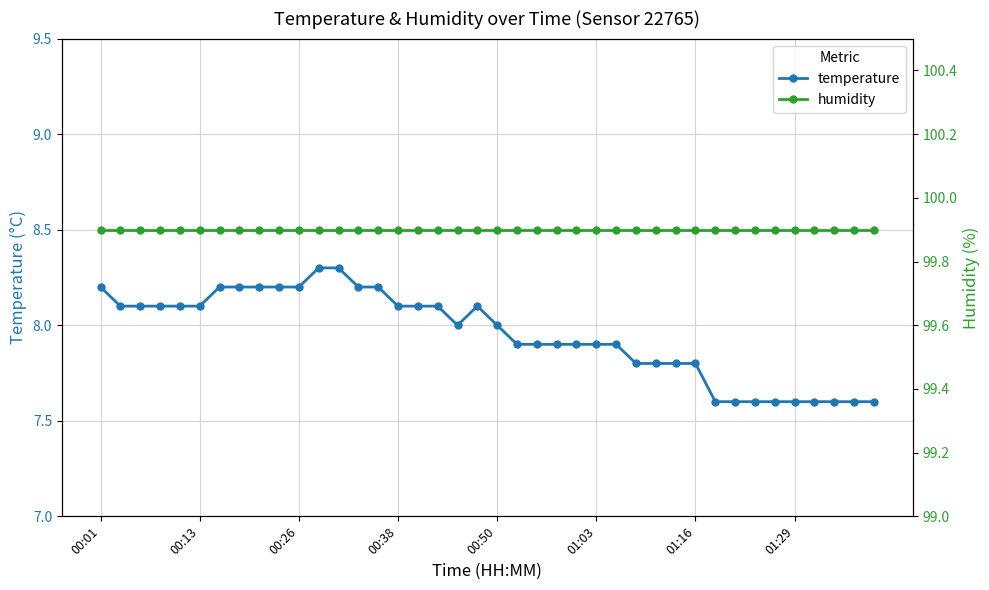

True or false: humidity and temperature cross at least once.

False